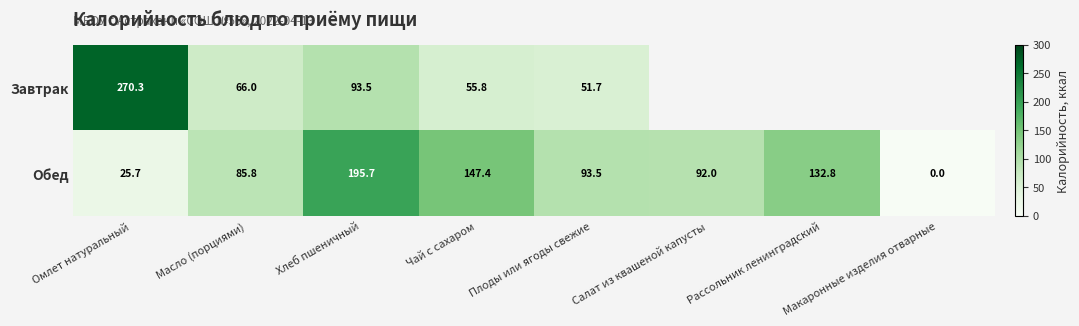

At which label does Обед reach its peak?

Хлеб пшеничный